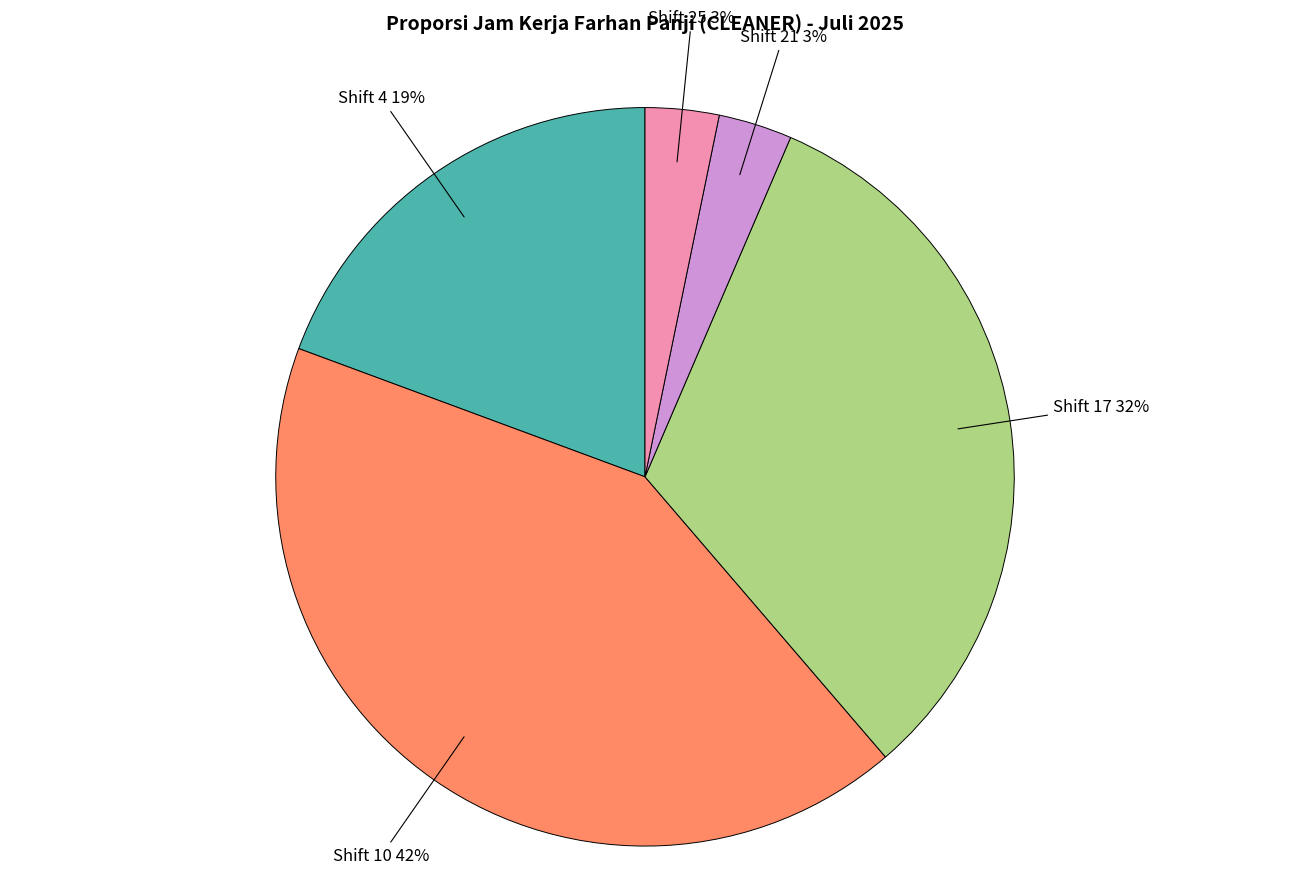

How many segments does this pie chart have?

5